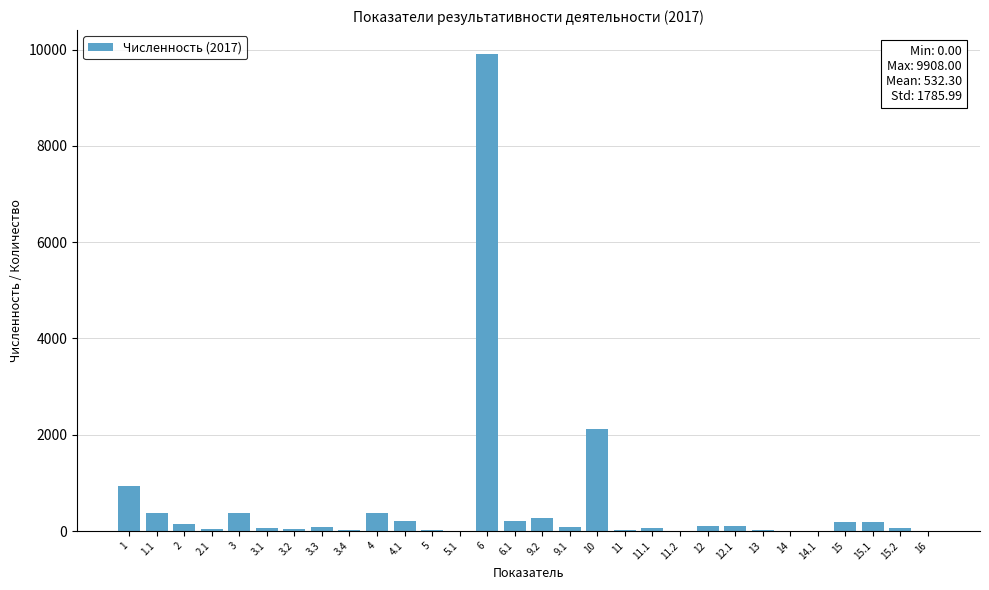

What is the maximum value shown in the chart?

9908